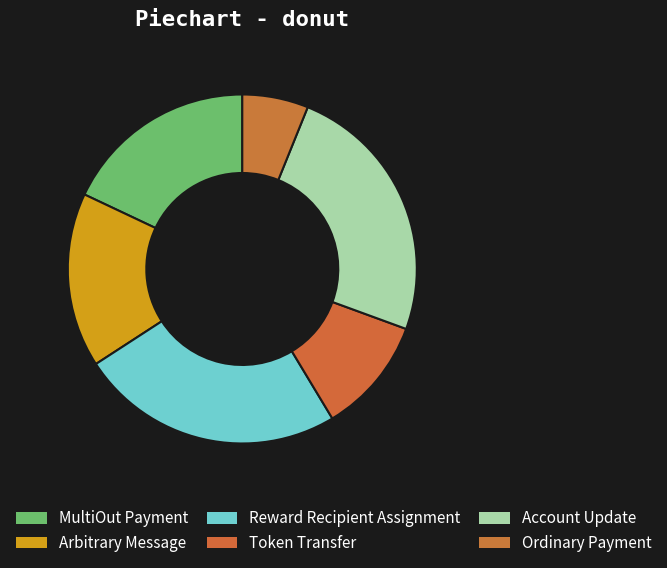

What is the smallest slice in the pie chart?

Ordinary Payment